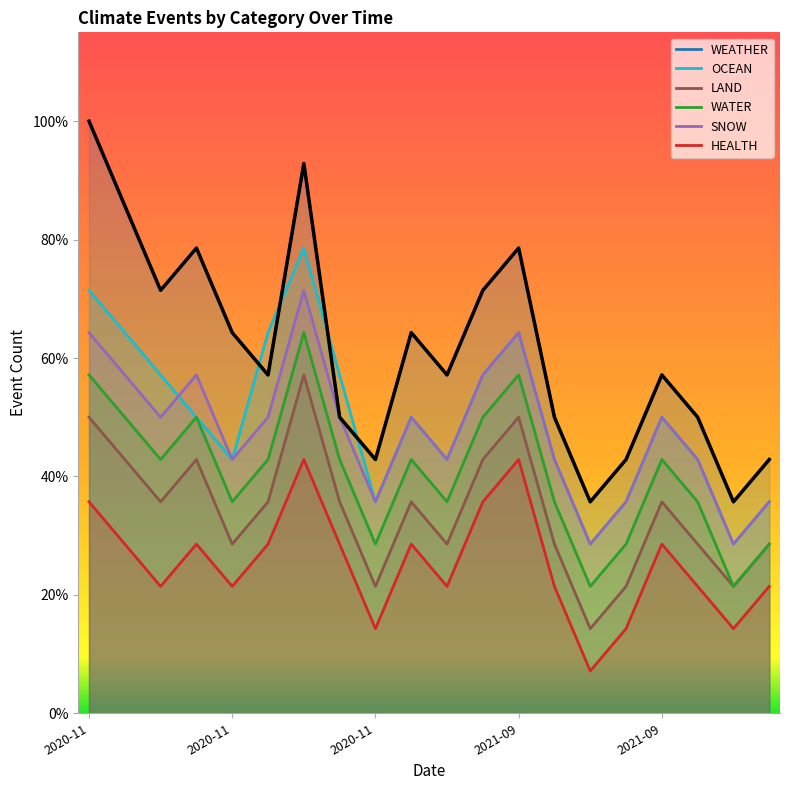

What is the average value of the LAND series?

5